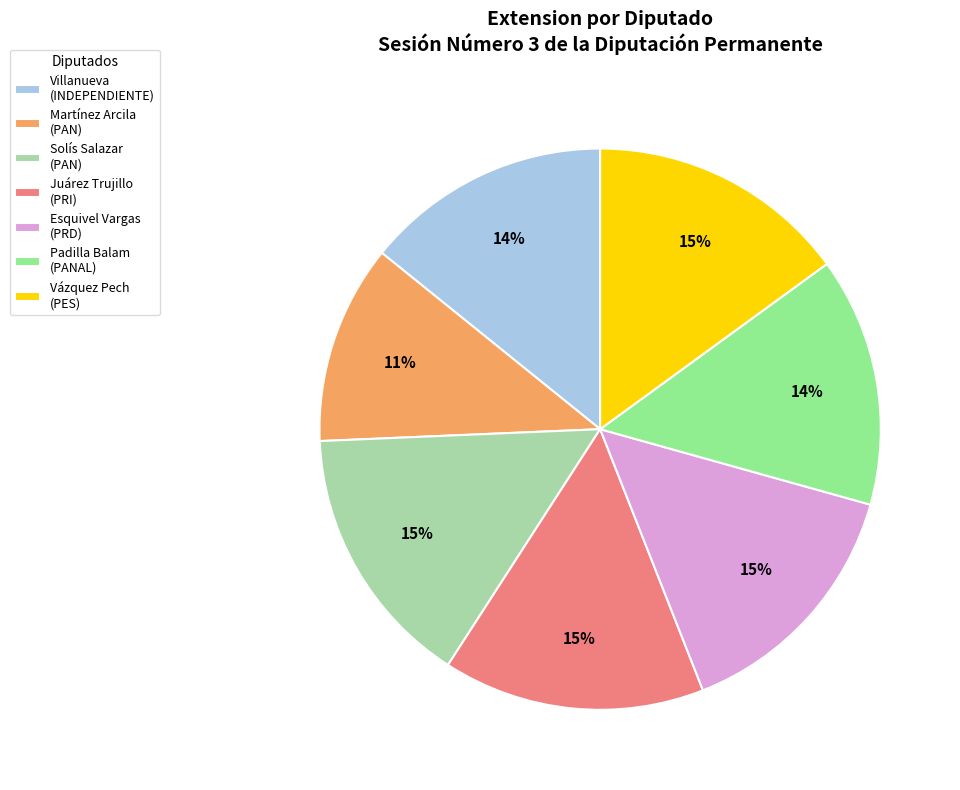

True or false: Padilla Balam (PANAL) accounts for 14% of the total.

True